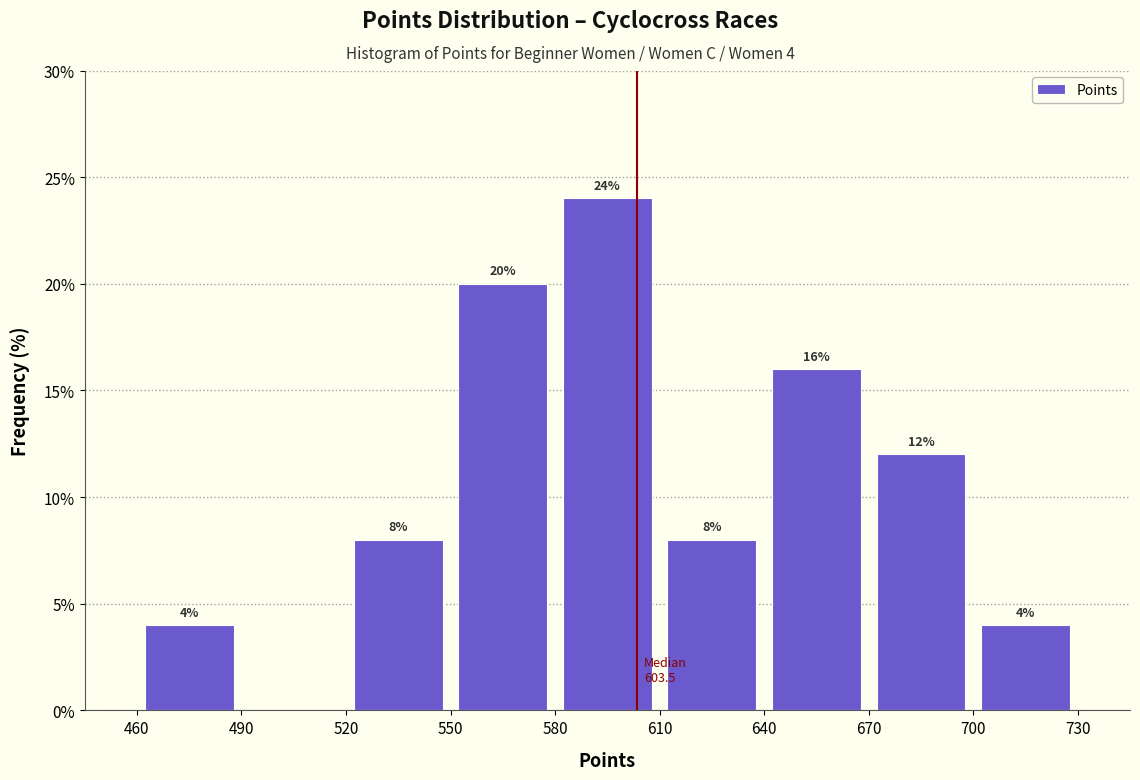

Over which range of the x-axis is the bar tallest?

580 to 610